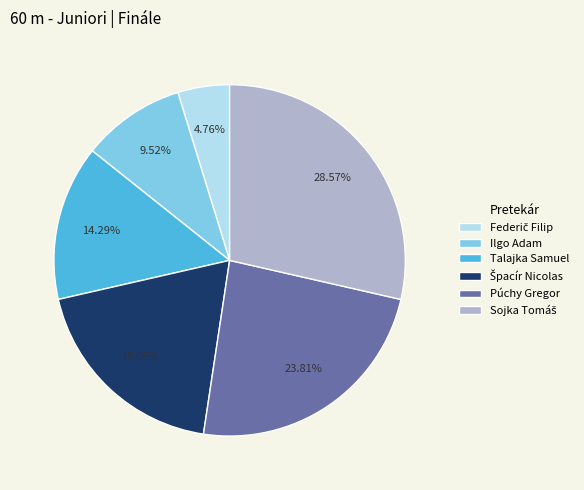

How many slices are in this pie chart?

6